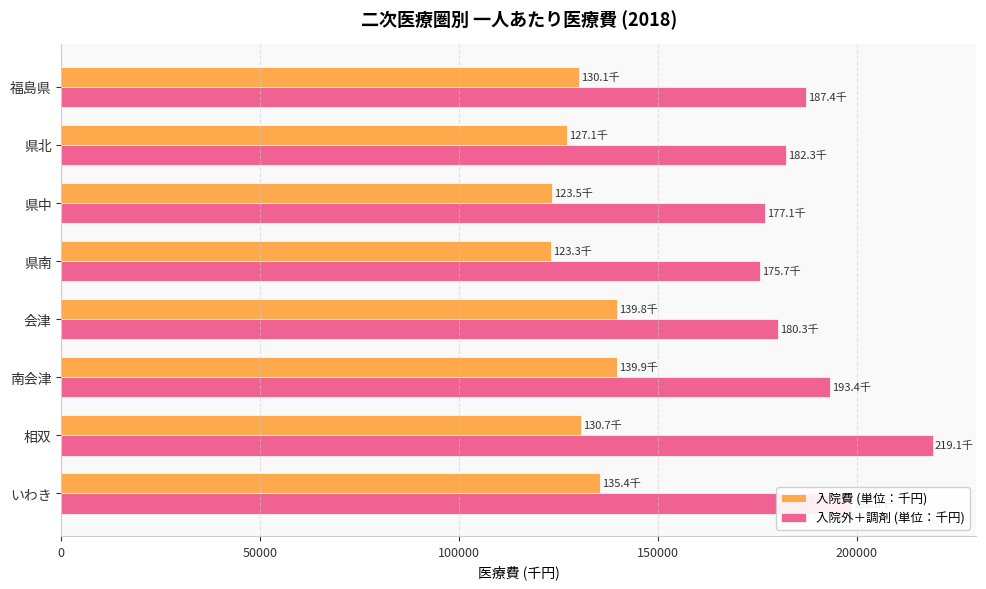

What is the sum of the 入院費 (単位：千円) values at 県南 and いわき?

258702.1